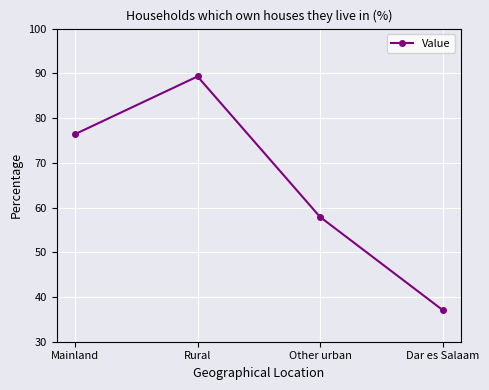

List the labels in order of value, smallest first.

Dar es Salaam, Other urban, Mainland, Rural